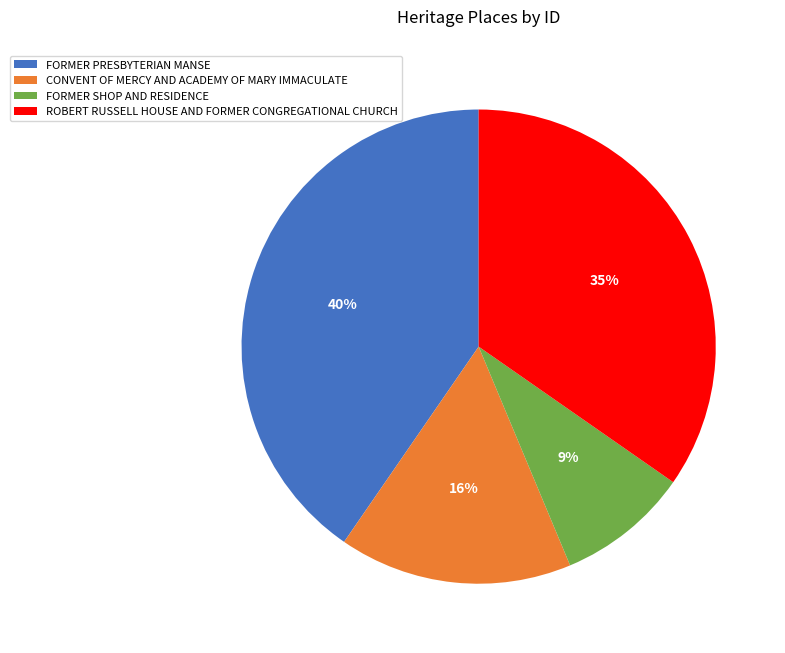

What is the largest slice in the pie chart?

FORMER PRESBYTERIAN MANSE